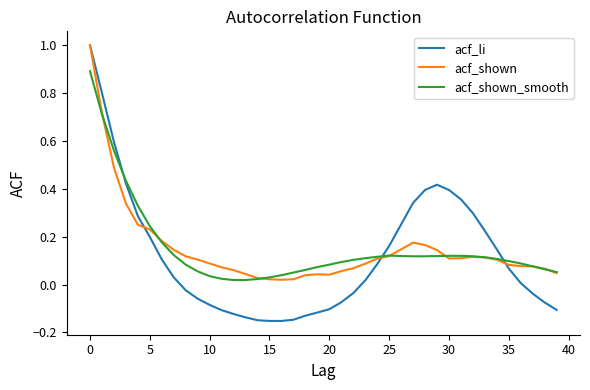

Which series has the largest range (max minus min)?

acf_li